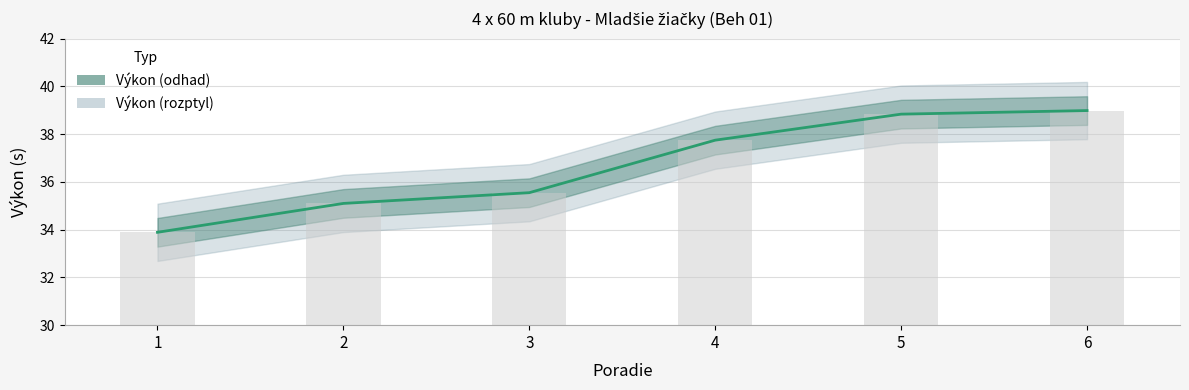

What is the sum of the values at 6 and 1?

72.9